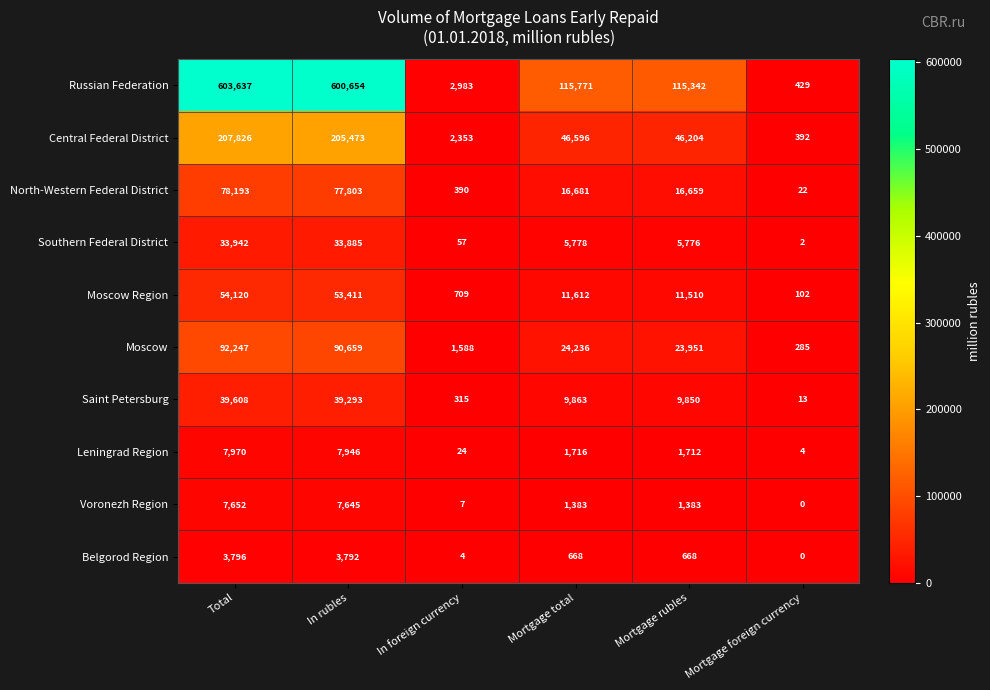

What is the difference between the second highest and second lowest values in the Voronezh Region series?

7638